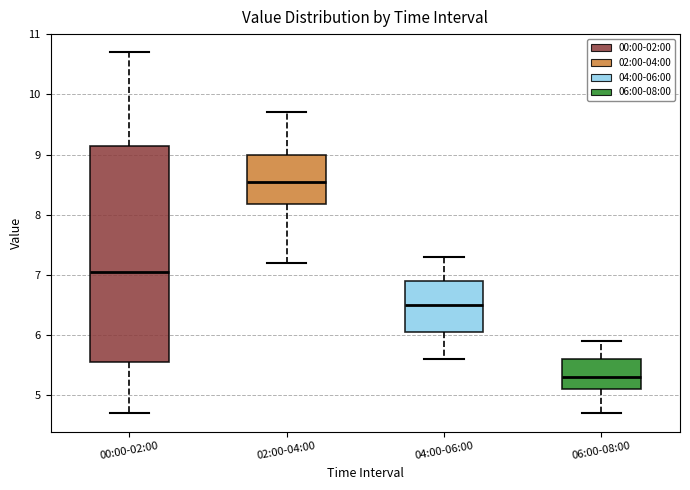

Comparing the boxes themselves (not the whiskers), which one is the tallest?

00:00-02:00